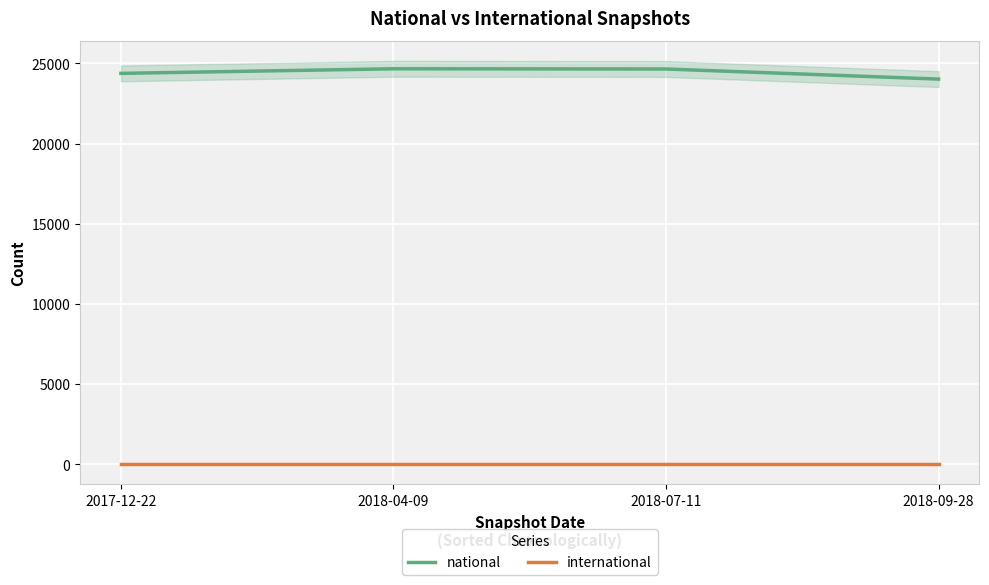

True or false: international and national intersect in this chart.

False